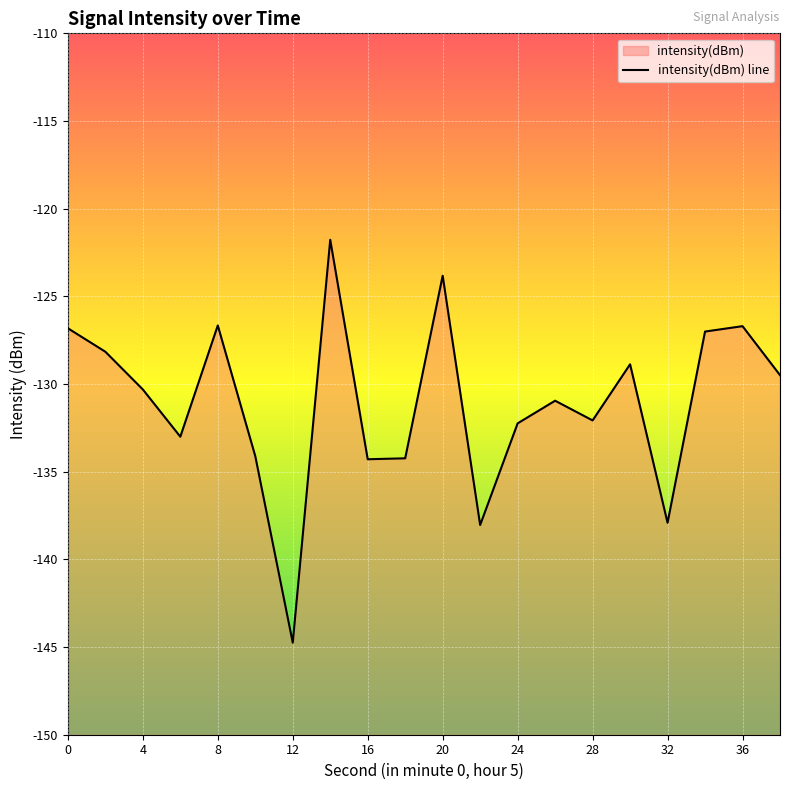

How many series are shown in this chart?

1